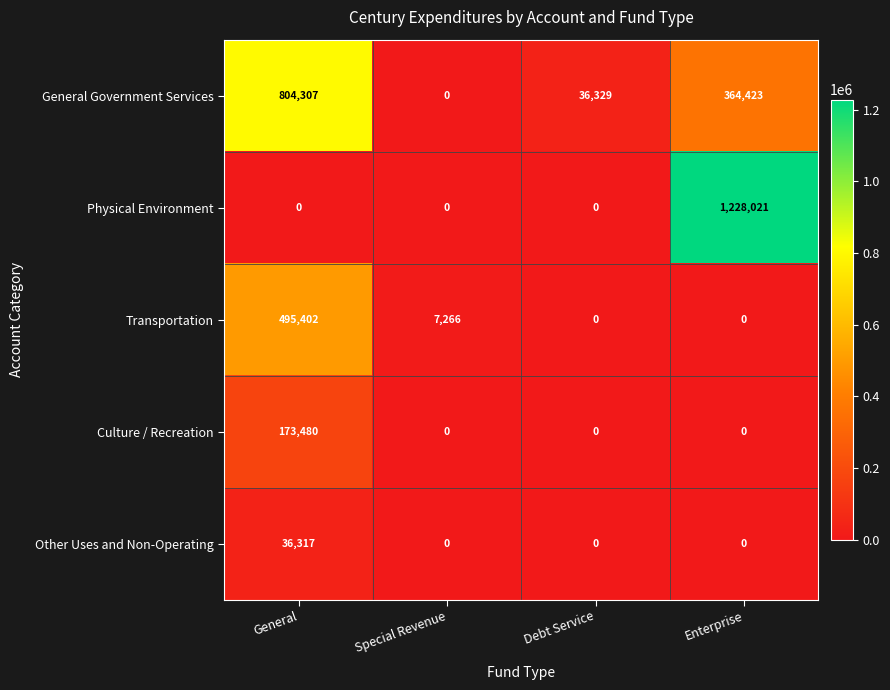

At General, list the series in order from largest to smallest.

General Government Services, Transportation, Culture / Recreation, Other Uses and Non-Operating, Physical Environment